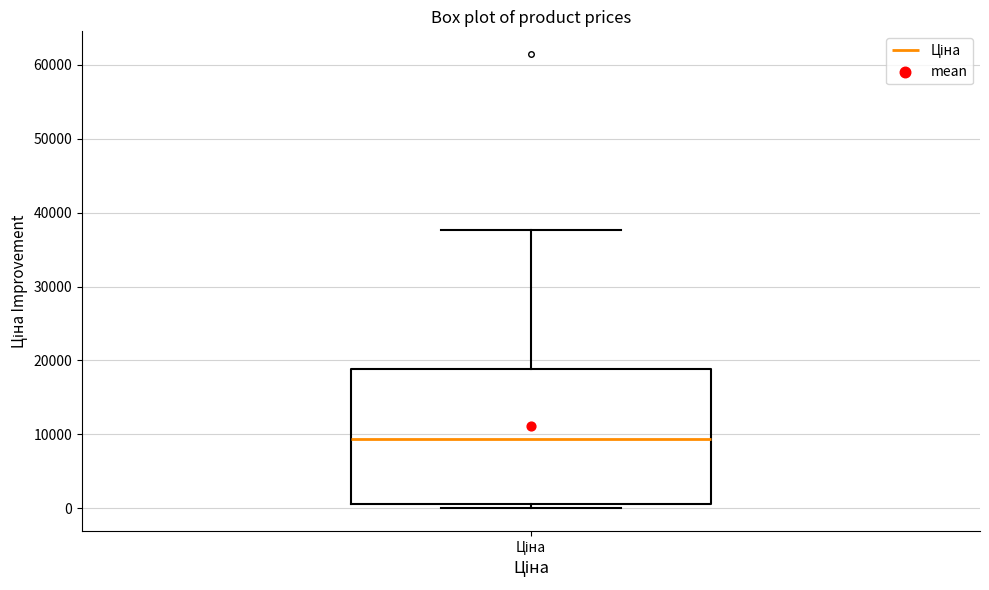

Where is the upper edge of the box for Ціна on the y-axis? The values are not printed on the chart, so give them approximately, as read against the axis.

19000